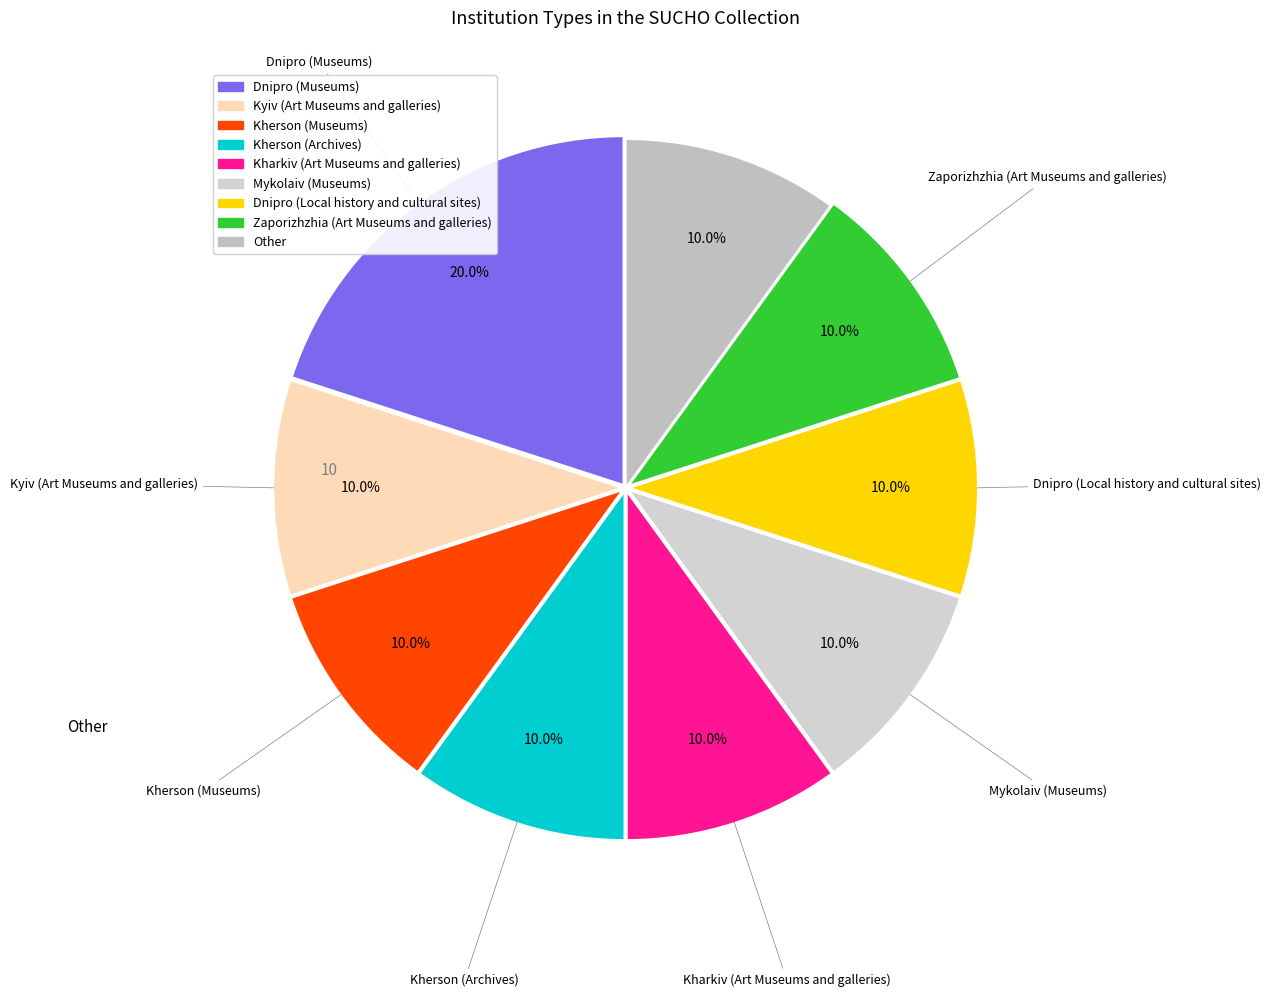

Which has a higher value, Zaporizhzhia (Art Museums and galleries) or Dnipro (Museums)?

Dnipro (Museums)